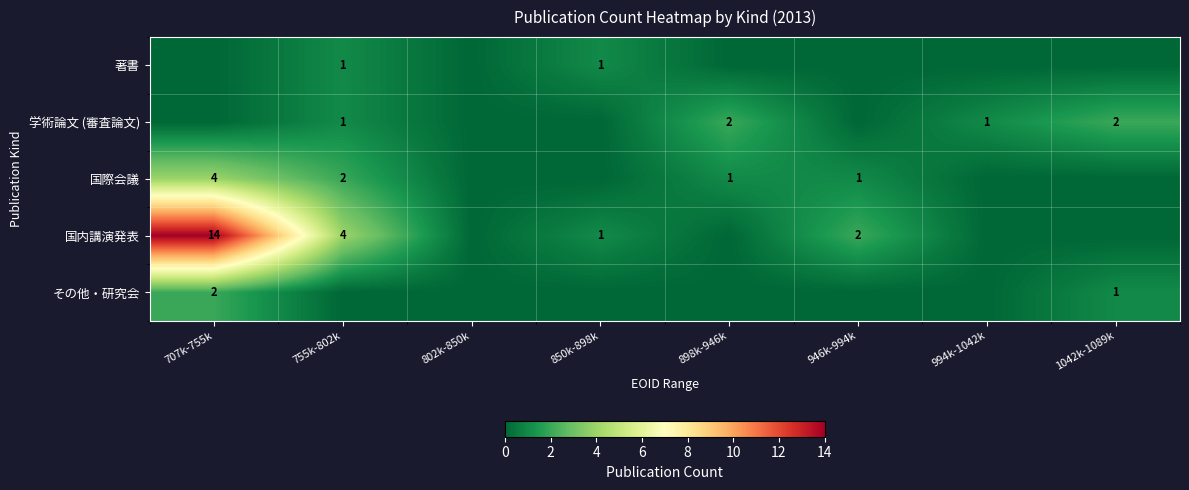

True or false: その他・研究会 has a value of 3 at 707k-755k.

False